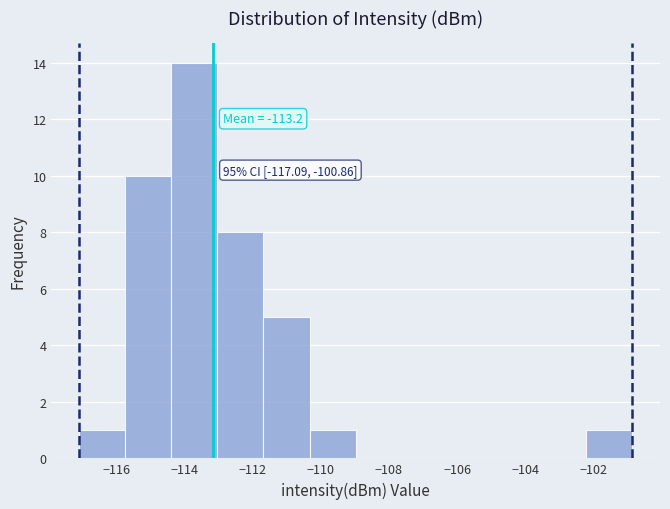

Over which range of the x-axis is the bar tallest?

-114.4 to -113.0